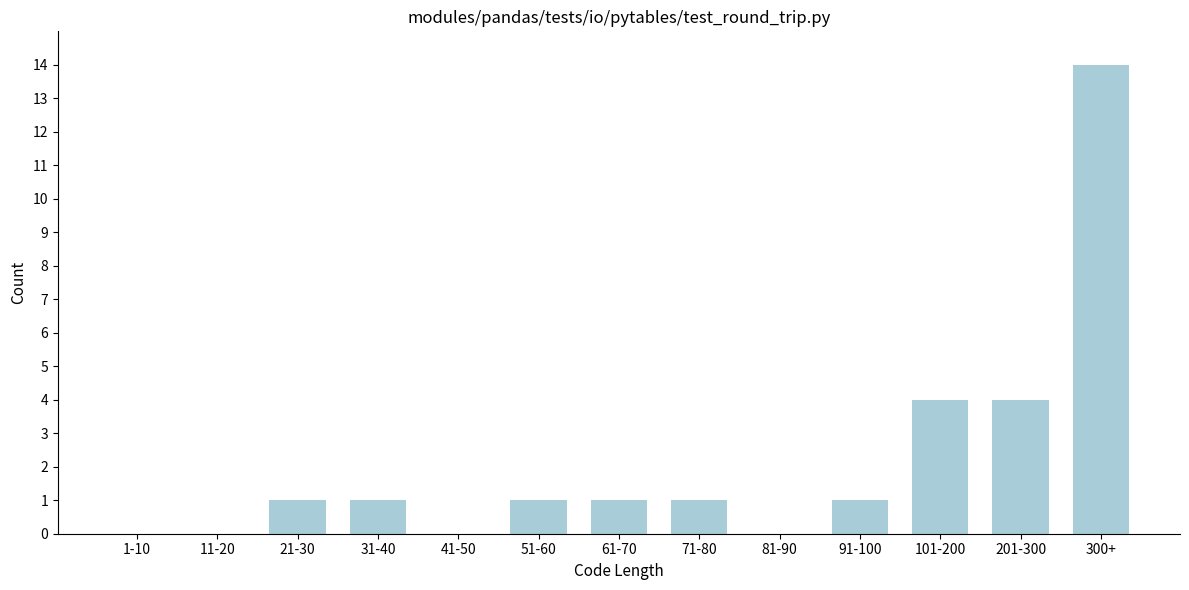

Reading left to right, extract all data points from this chart.

1-10=0	11-20=0	21-30=1	31-40=1	41-50=0	51-60=1	61-70=1	71-80=1	81-90=0	91-100=1	101-200=4	201-300=4	300+=14